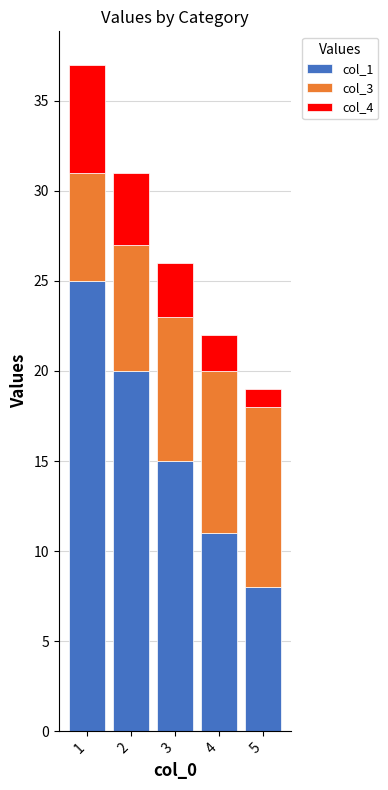

What is the sum of all col_1 values?

79